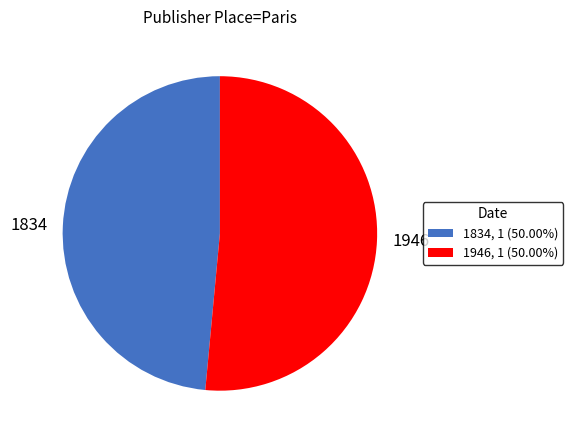

How many slices are in this pie chart?

2